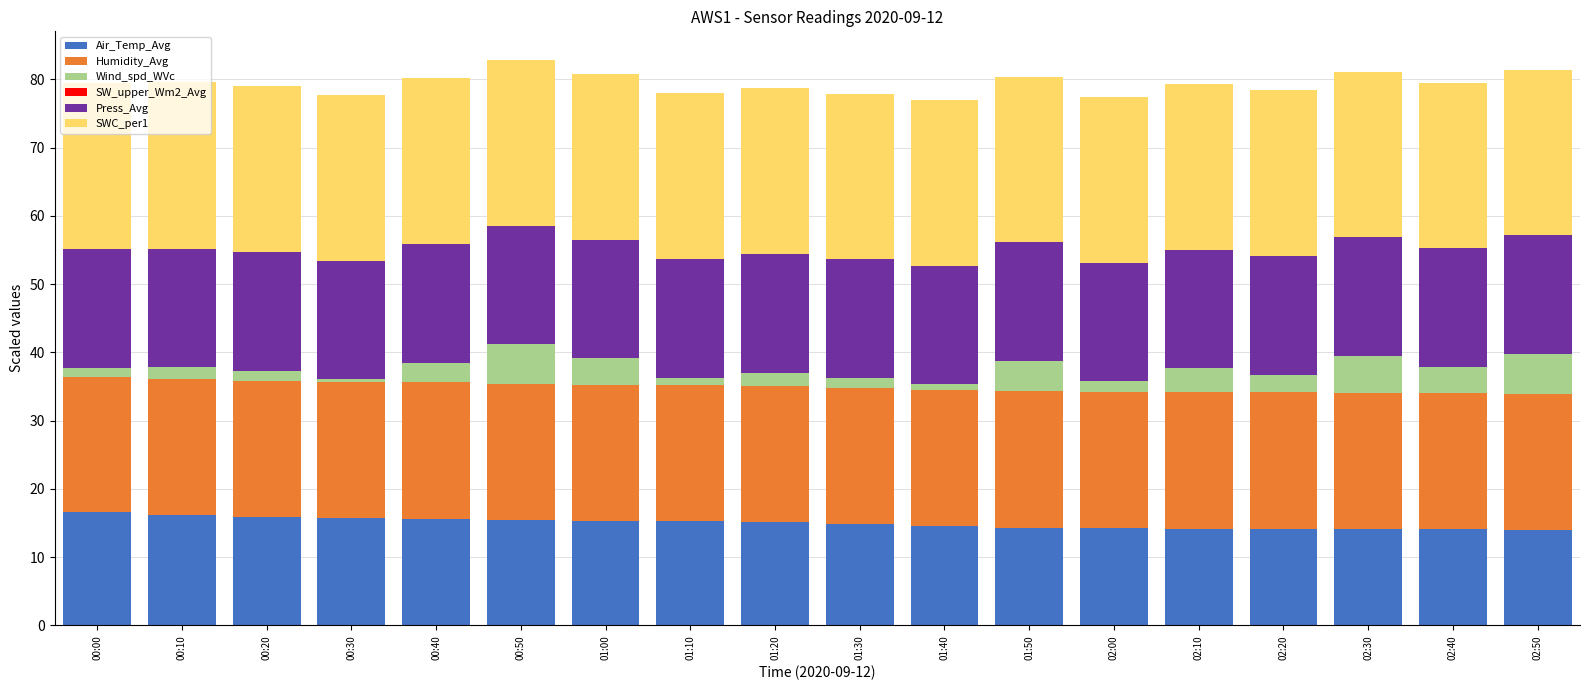

What is the total value across all series at 00:10?

79.6